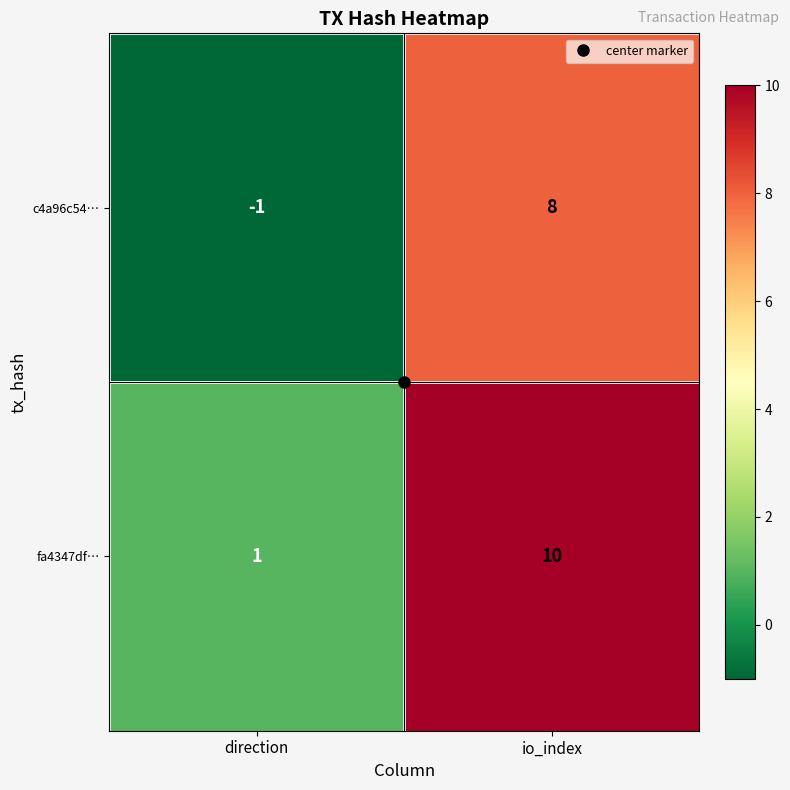

List the series in order of their overall mean, highest first.

fa4347df…, c4a96c54…